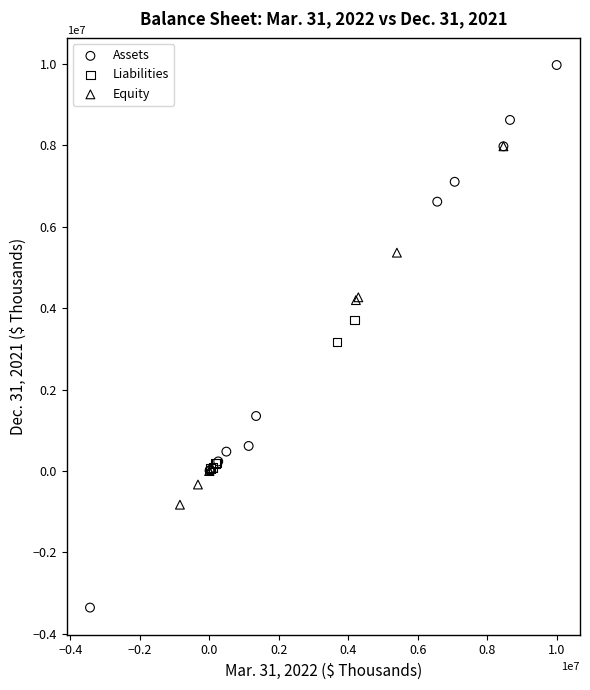

Which series contains the lowest Y value?

Assets